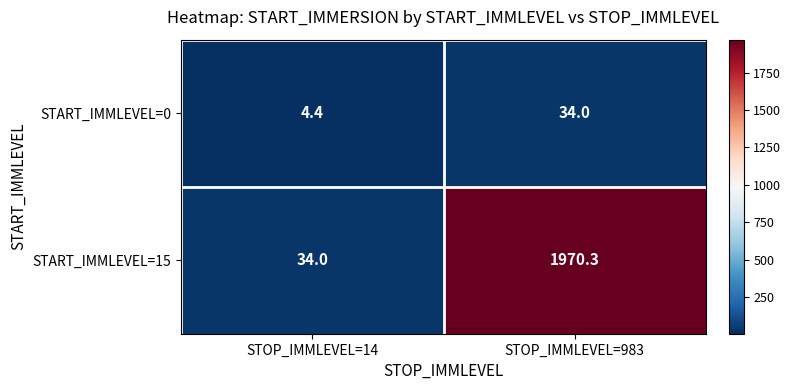

How many series are shown in this chart?

2